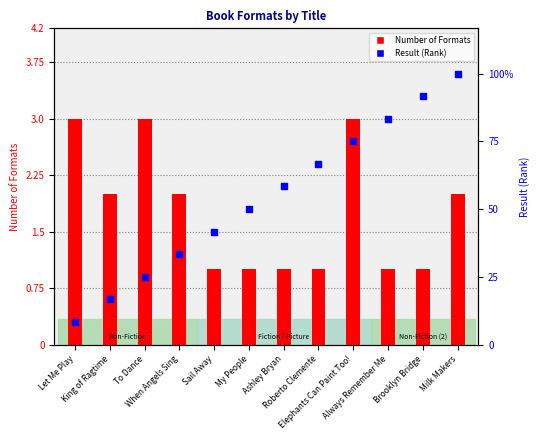

Which series contains the lowest Y value?

Number of Formats